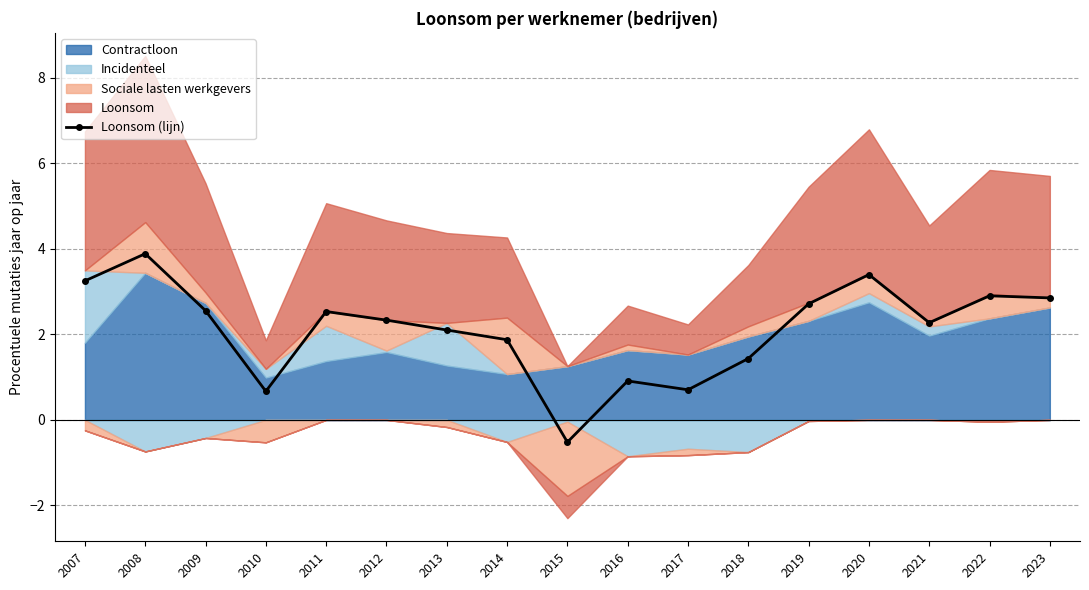

Reading right to left, what are all the values shown in this chart?

2.9	2.9	2.3	3.4	2.7	1.4	0.7	0.9	-0.5	1.9	2.1	2.3	2.5	0.7	2.6	3.9	3.3